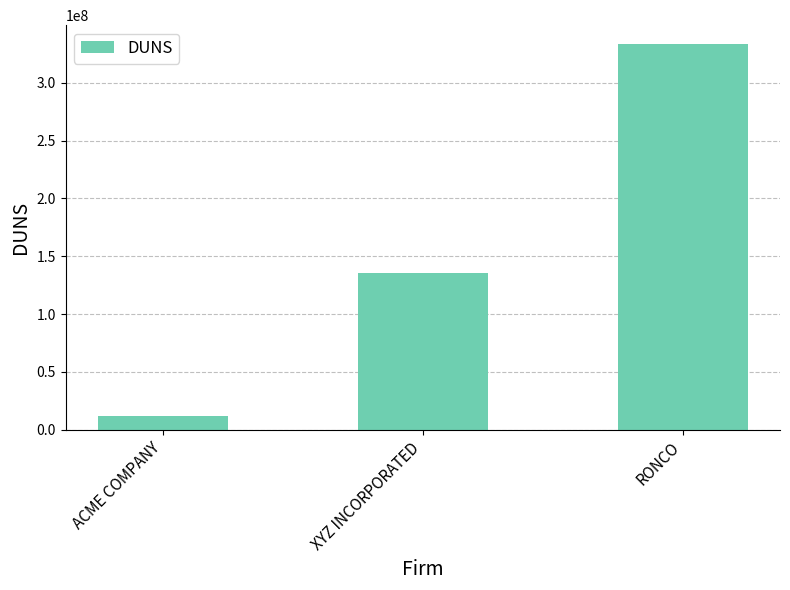

What is the difference between the maximum and minimum values?

320766993